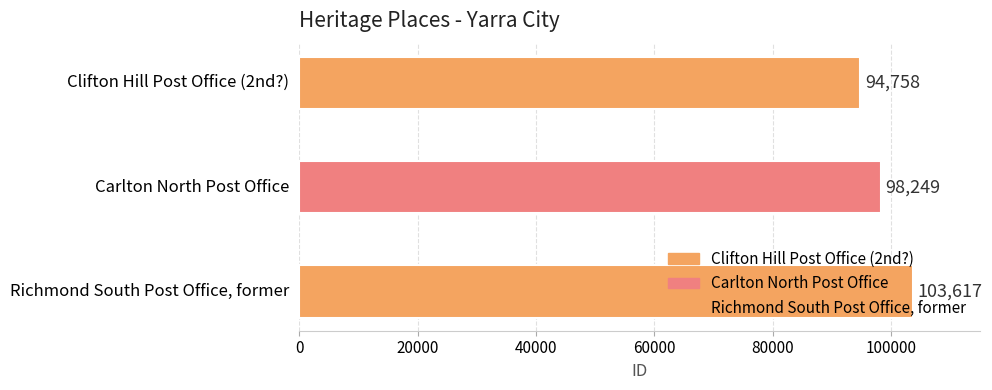

How many categories are shown in the chart?

3